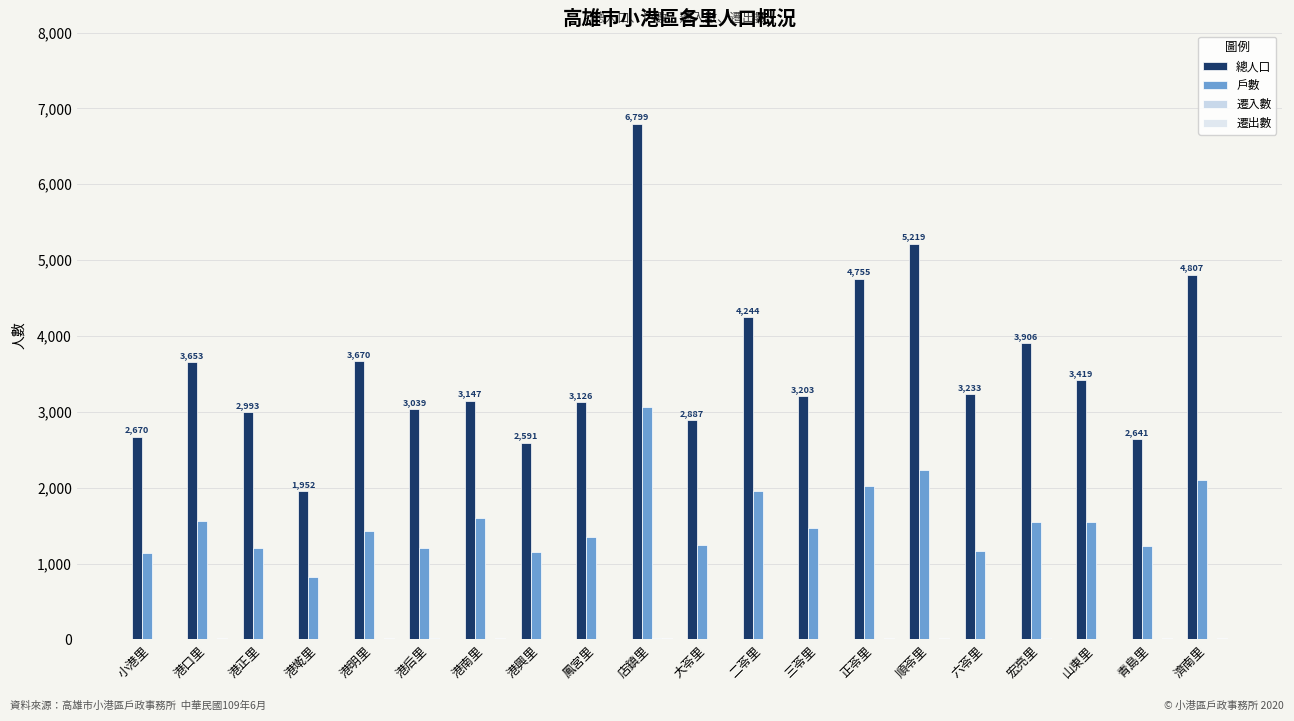

How many series are shown in this chart?

4